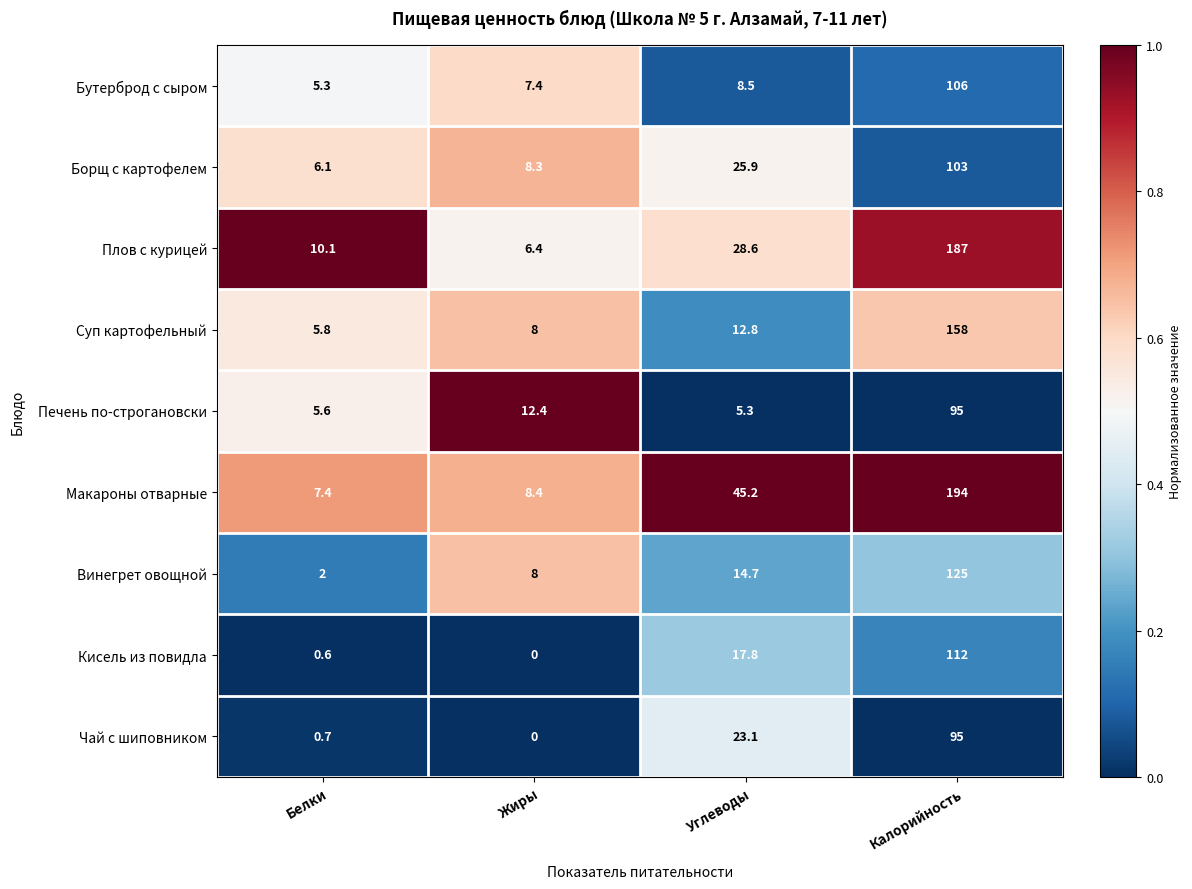

What is the approximate value of Винегрет овощной at Жиры?

8.0